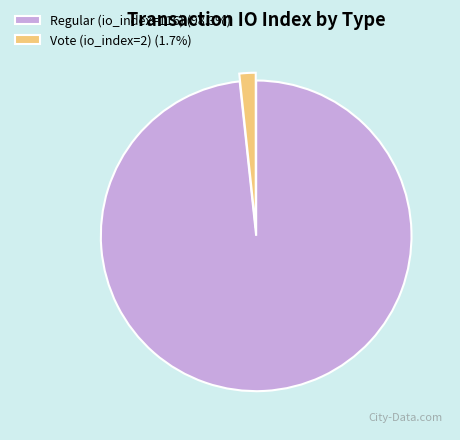

The Regular (io_index=116) slice represents 89% of the pie. True or false?

False